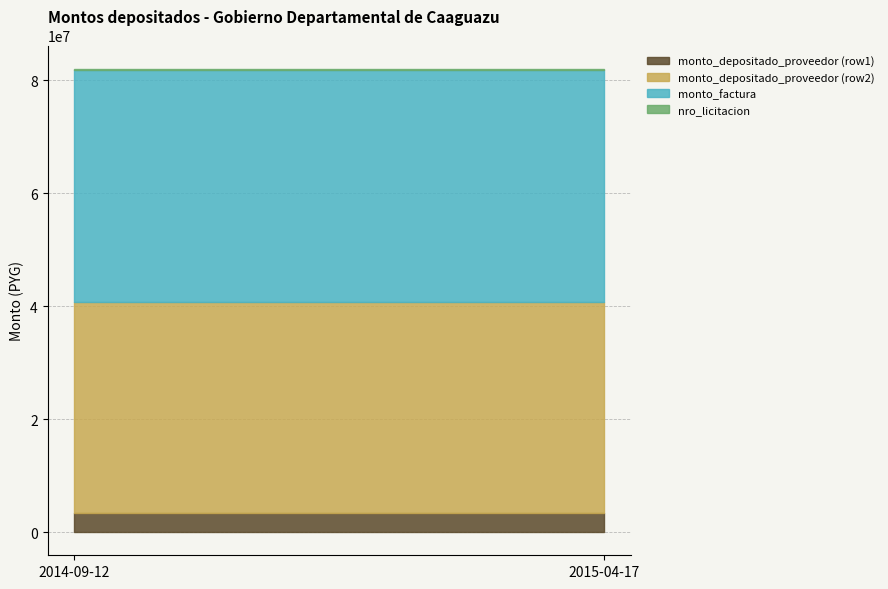

What is the value of the monto_depositado_proveedor (row1) point at the 2nd from the left?

3387636